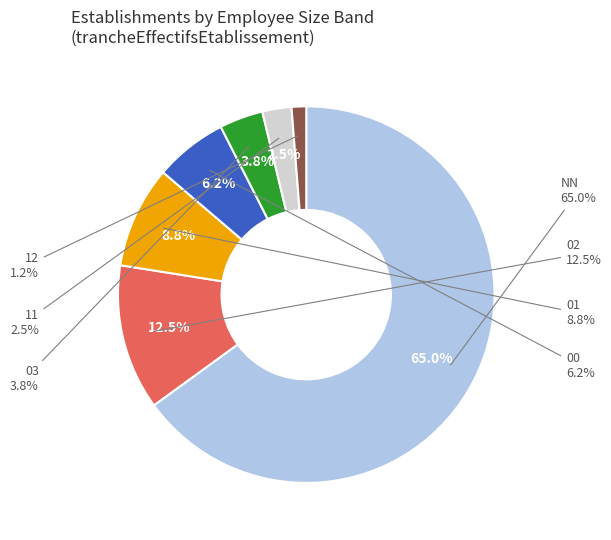

What is the largest slice in the pie chart?

NN